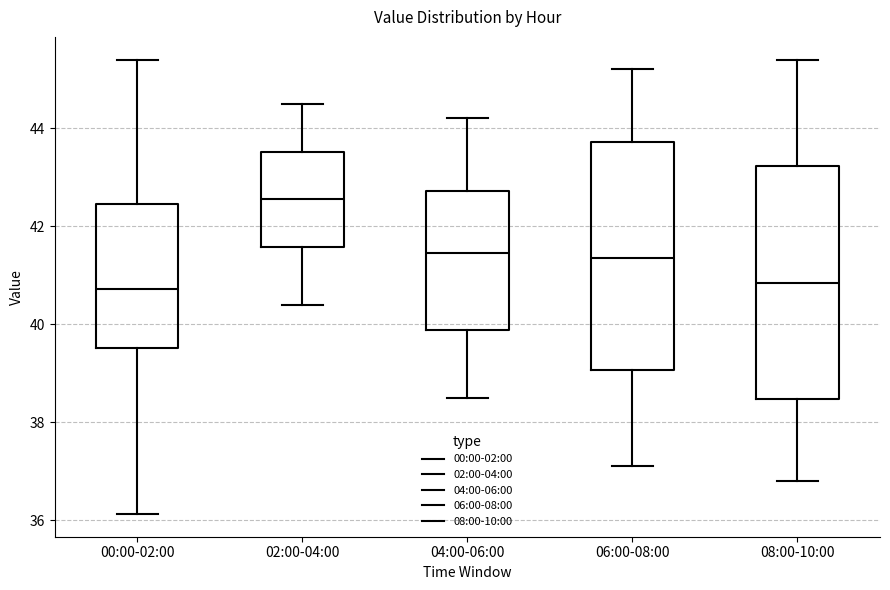

Reading left to right, read every box against the y-axis: the position of its median line, the range the box covers, and the ends of its whiskers. The values are not printed on the chart, so give them approximately, as read against the axis.

00:00-02:00: median 40.8, box 39.6 to 42.4, whiskers 36.2 to 45.4
02:00-04:00: median 42.6, box 41.6 to 43.6, whiskers 40.4 to 44.6
04:00-06:00: median 41.4, box 39.8 to 42.8, whiskers 38.6 to 44.2
06:00-08:00: median 41.4, box 39.0 to 43.8, whiskers 37.2 to 45.2
08:00-10:00: median 40.8, box 38.4 to 43.2, whiskers 36.8 to 45.4